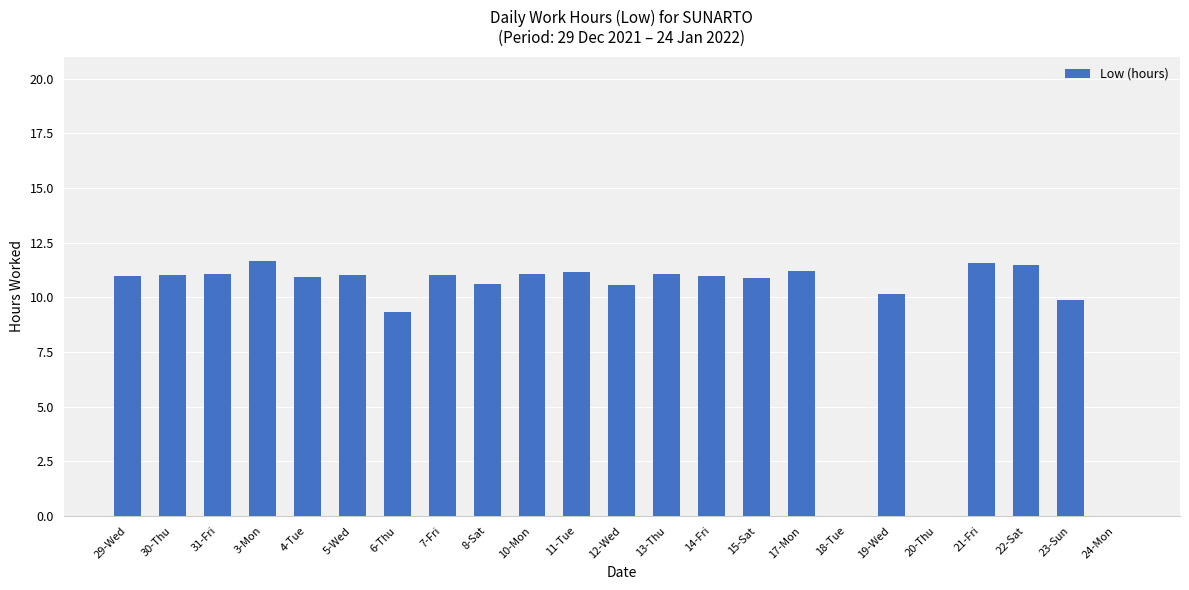

Approximately how many times larger is the value at 19-Wed compared to 15-Sat?

0.9